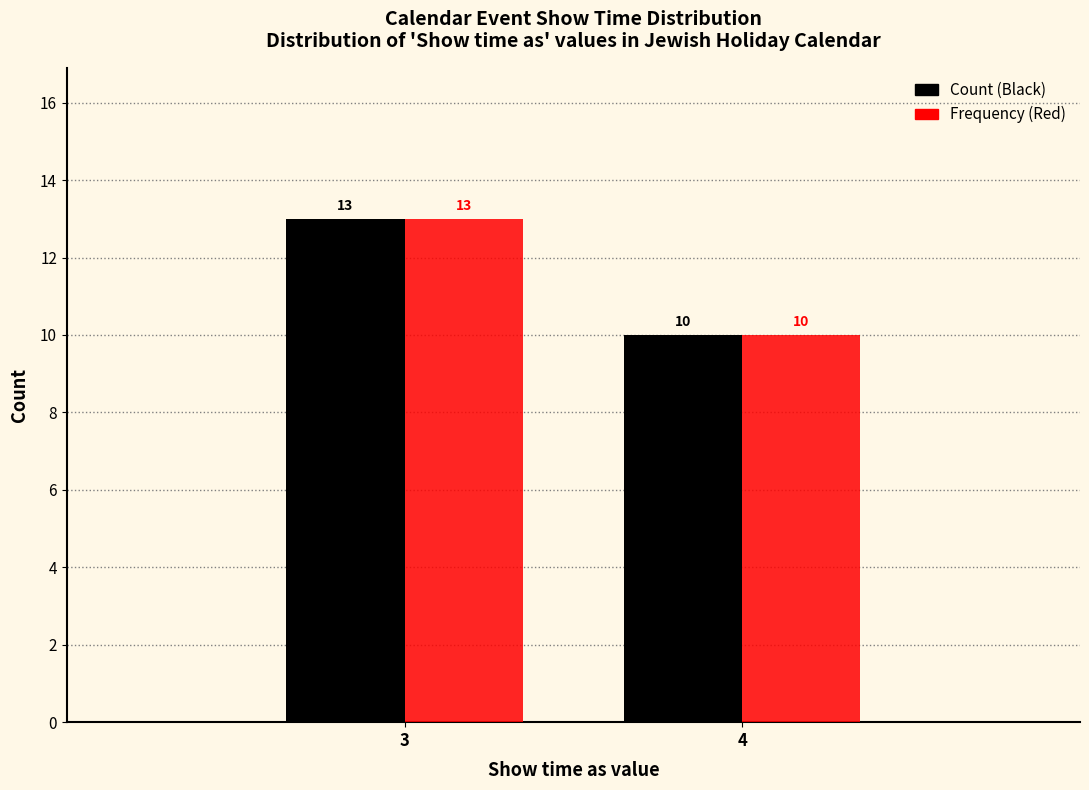

Reading left to right, extract all data points from this chart.

Count: 13	10
Frequency: 13	10